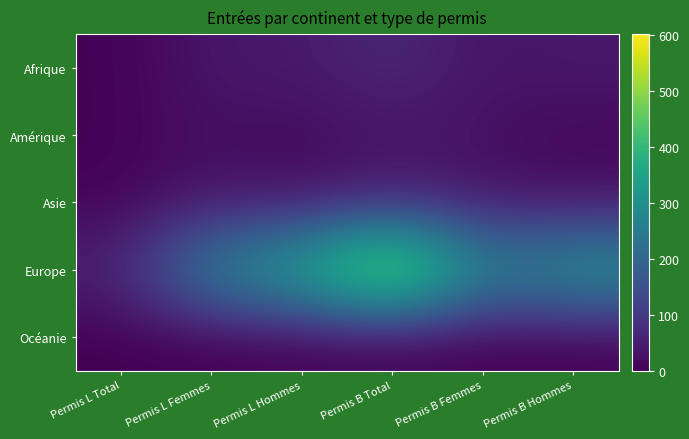

How many distinct data groups are displayed?

5